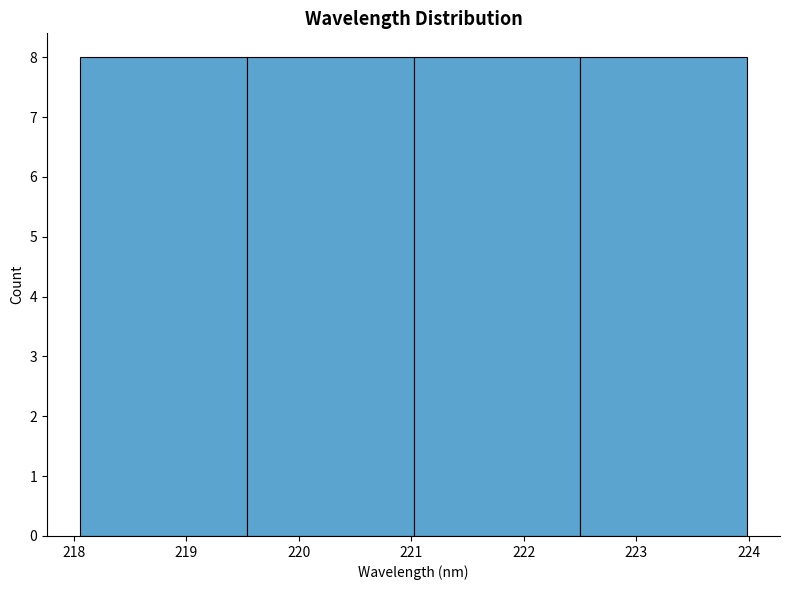

Reading left to right, list every bar in this chart as the range it spans on the x-axis followed by its height. Neither the bar edges nor the heights are printed on the chart, so give them approximately, as read against the axes.

218.1 to 219.5: 8
219.5 to 221.0: 8
221.0 to 222.5: 8
222.5 to 224.0: 8